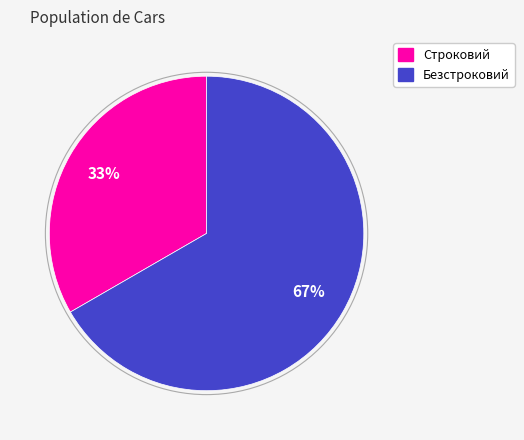

Combined, do Безстроковий and Строковий account for over 50%?

Yes